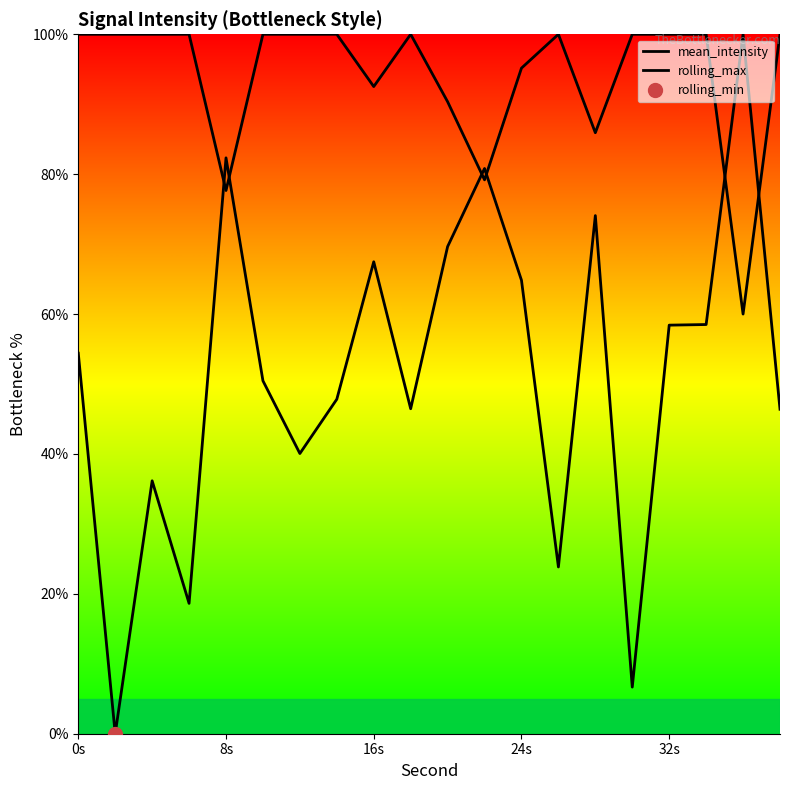

What is the greatest value displayed?

100.0